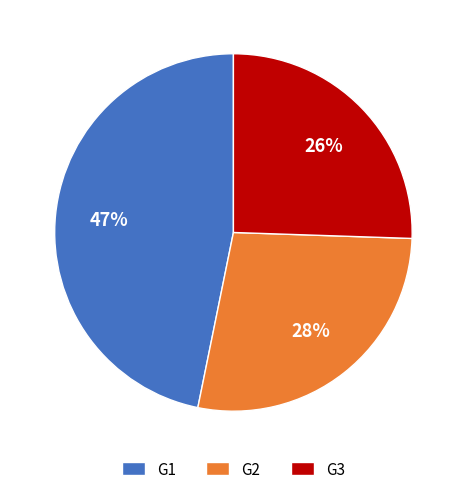

What is the largest slice in the pie chart?

G1